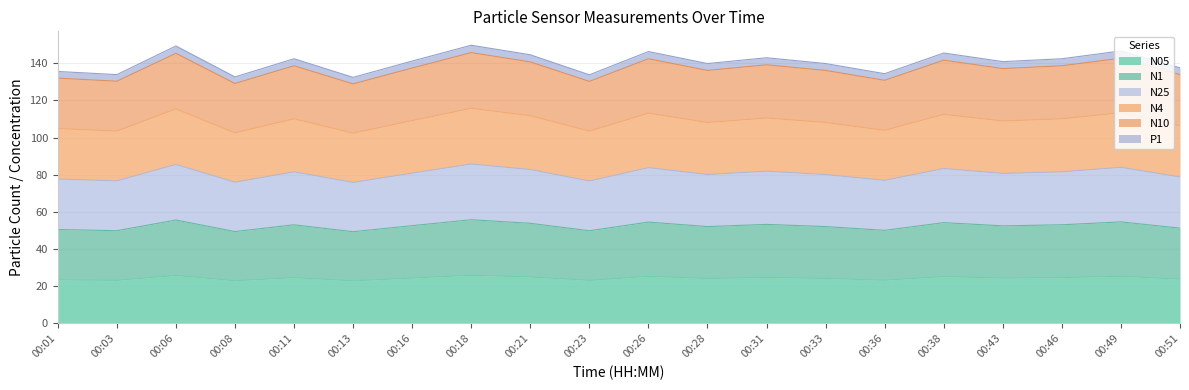

What is the highest value of the N05 series?

25.9